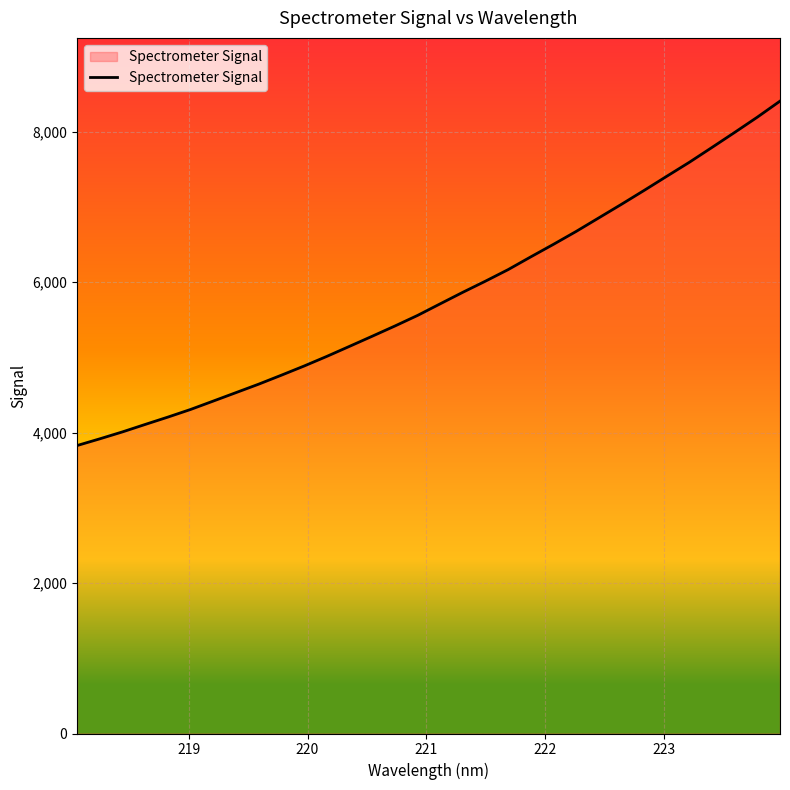

What is the minimum value shown in the chart?

3827.6